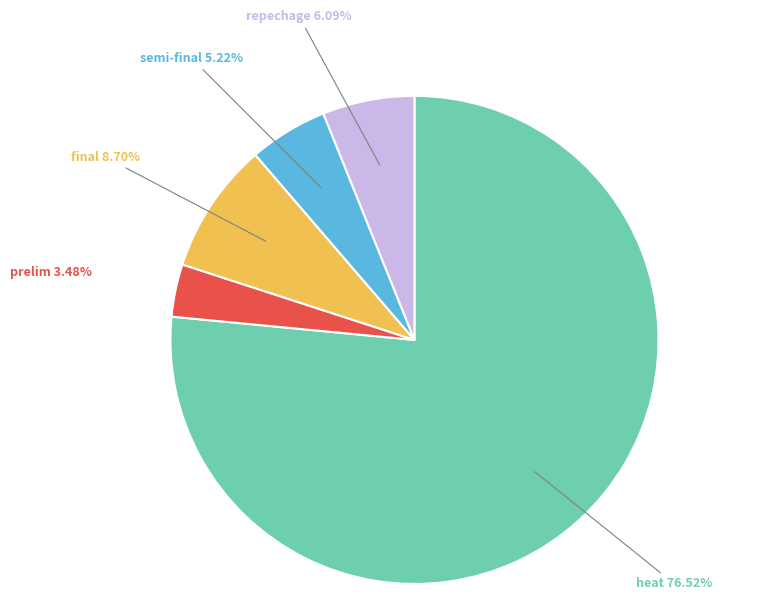

True or false: heat accounts for 1% of the total.

False